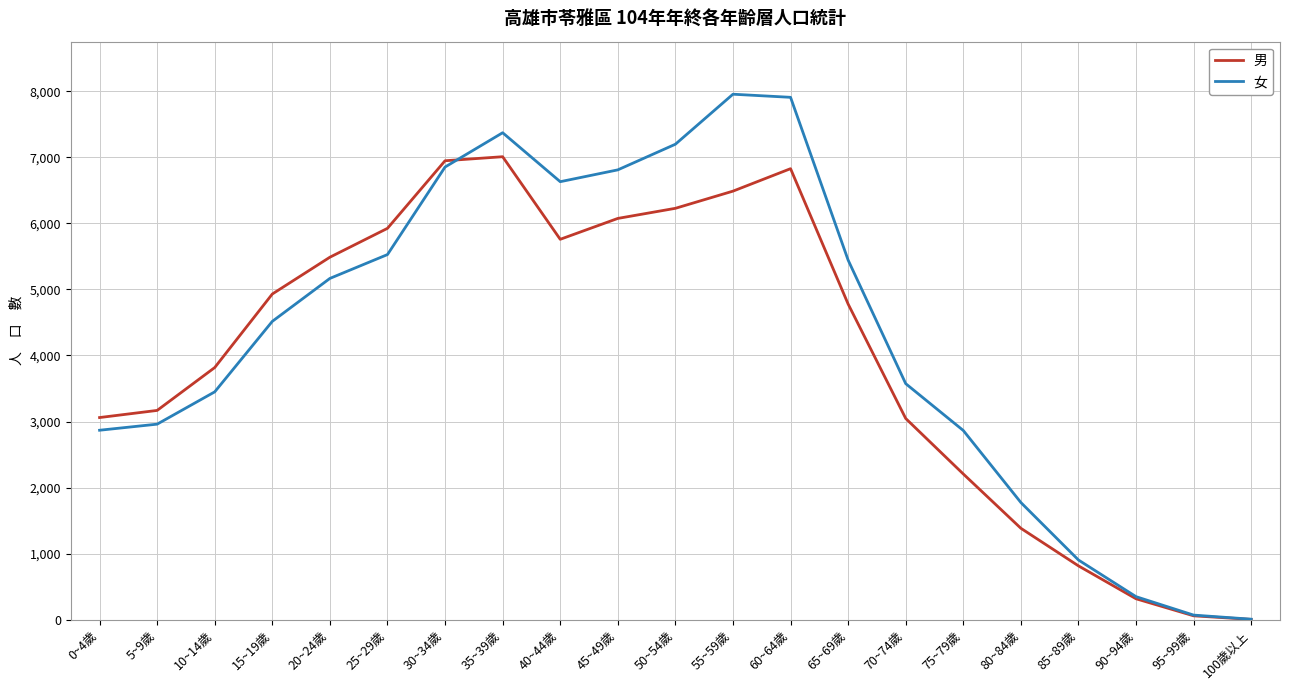

The value of 女 at 70~74歲 is 3573. True or false?

True